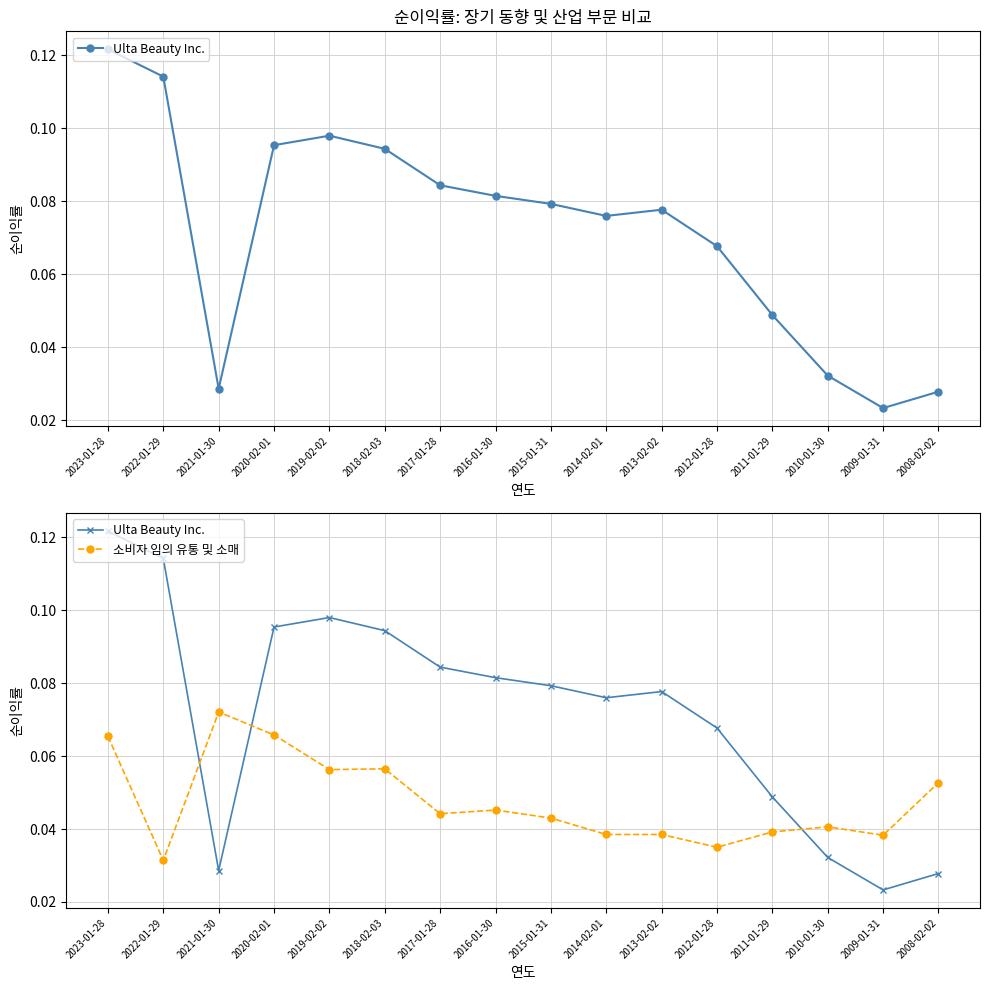

Reading left to right, transcribe all the data shown in this chart.

Ulta Beauty Inc.: 0.1	0.1	0.0	0.1	0.1	0.1	0.1	0.1	0.1	0.1	0.1	0.1	0.0	0.0	0.0	0.0
소비자 임의 유통 및 소매: 0.1	0.0	0.1	0.1	0.1	0.1	0.0	0.0	0.0	0.0	0.0	0.0	0.0	0.0	0.0	0.1